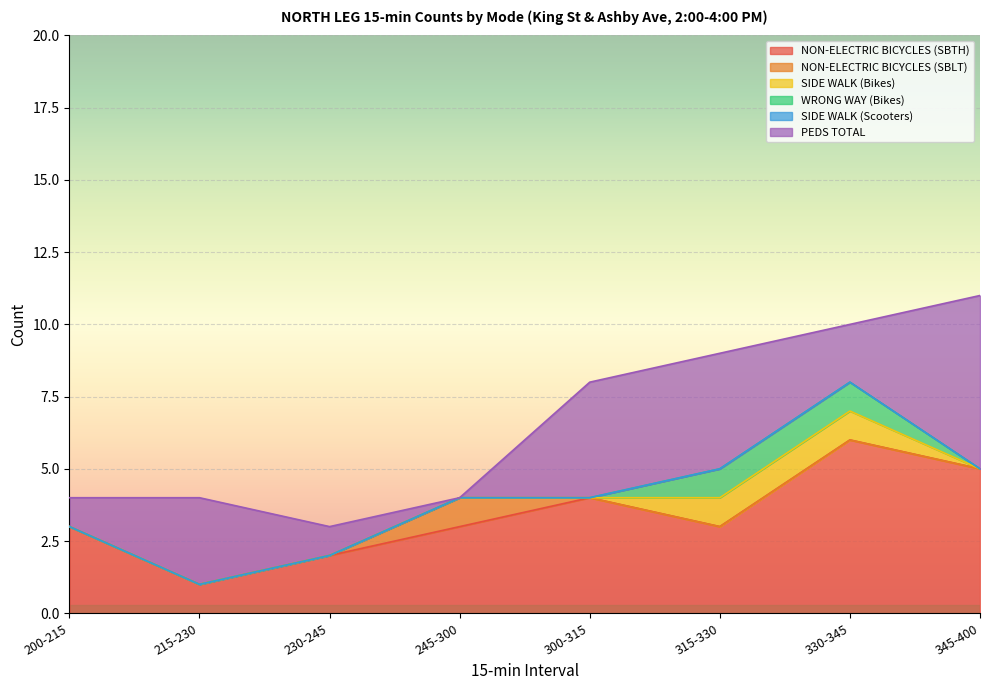

At which category does PEDS TOTAL reach its first local peak?

215-230